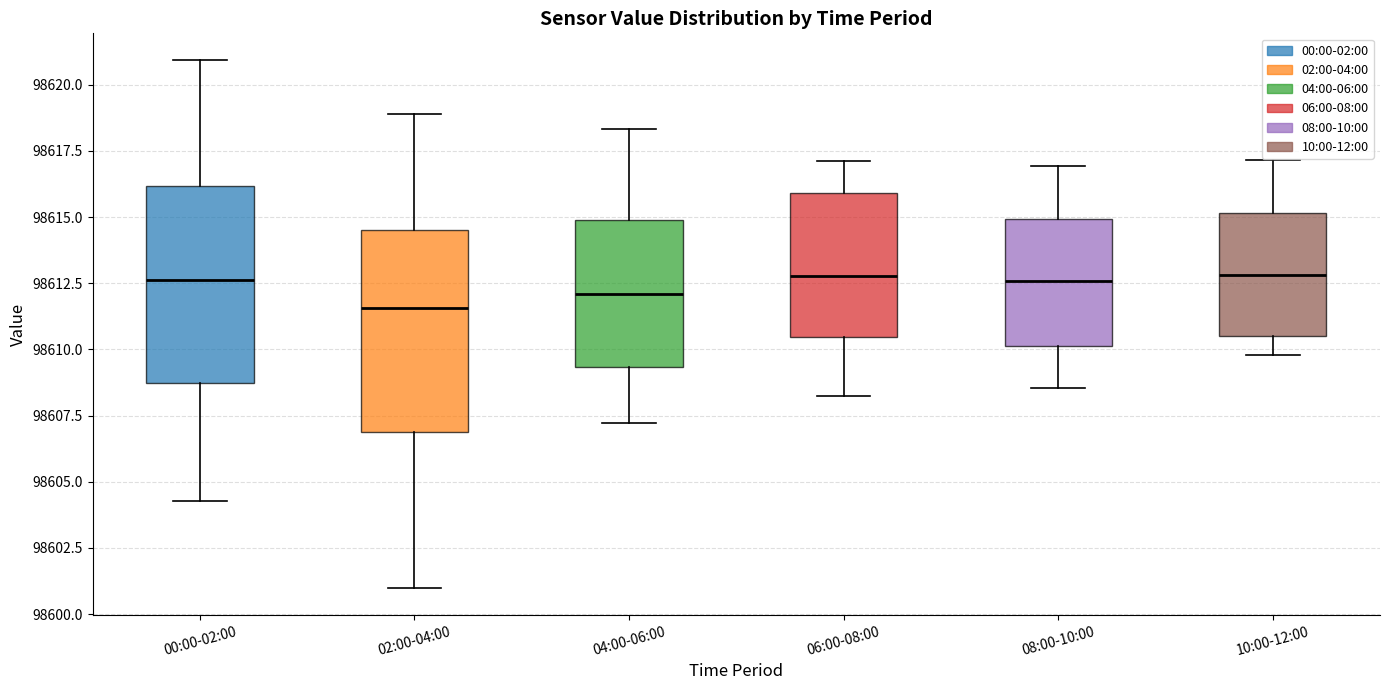

Where is the upper edge of the box for 06:00-08:00 on the y-axis? The values are not printed on the chart, so give them approximately, as read against the axis.

98616.0